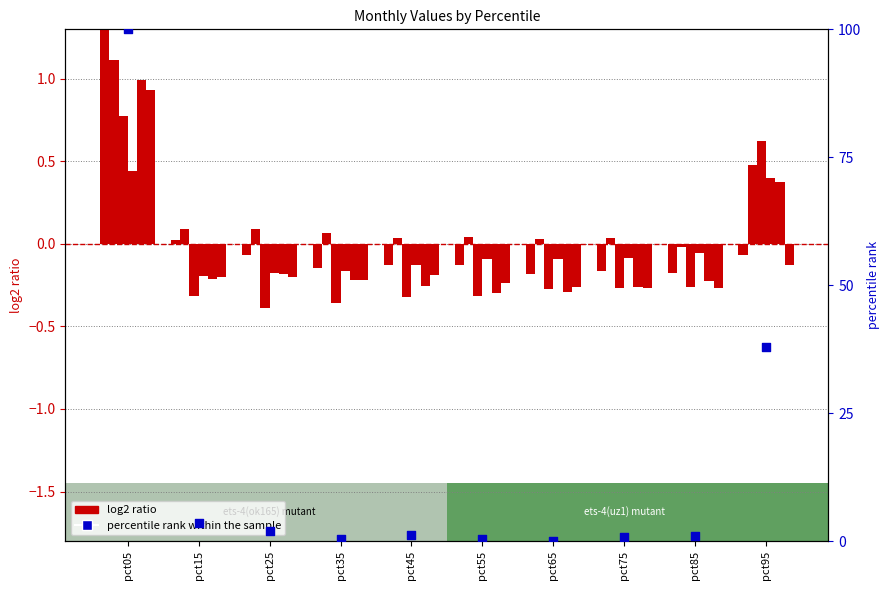

At how many categories does at least one series exceed 54?

1